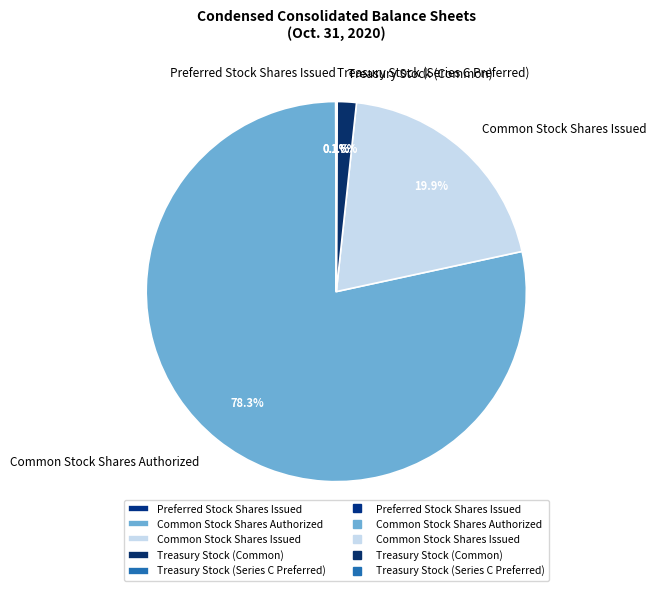

The Common Stock Shares Issued slice represents 34% of the pie. True or false?

False